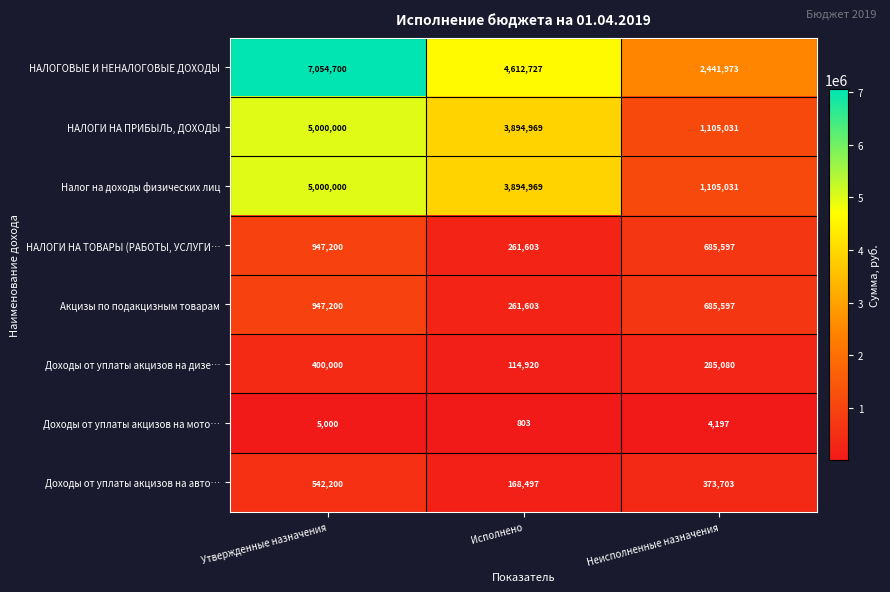

Is it true that Доходы от уплаты акцизов на дизе… equals 400000 at Утвержденные назначения?

True